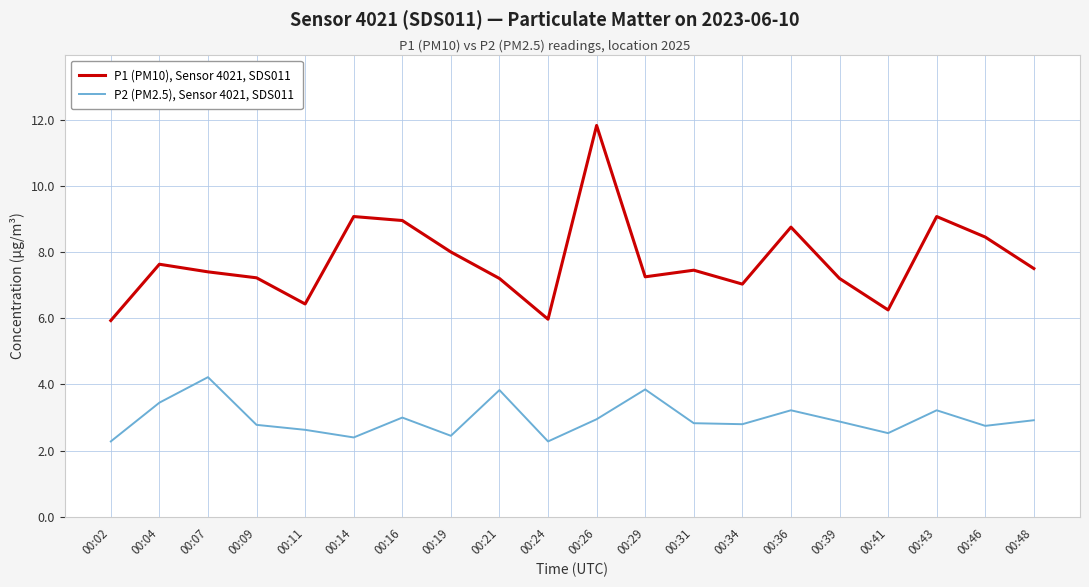

How many interior local valleys does the P2 (PM2.5), Sensor 4021, SDS011 series have?

6